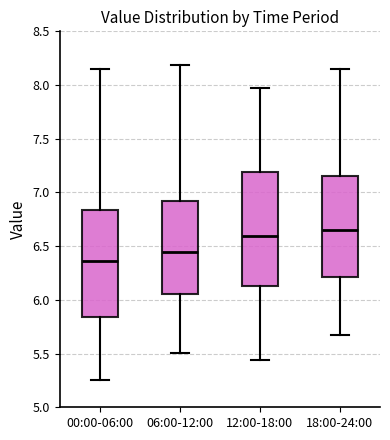

Where does the median line of the box for 12:00-18:00 sit on the y-axis? The values are not printed on the chart, so give them approximately, as read against the axis.

6.60